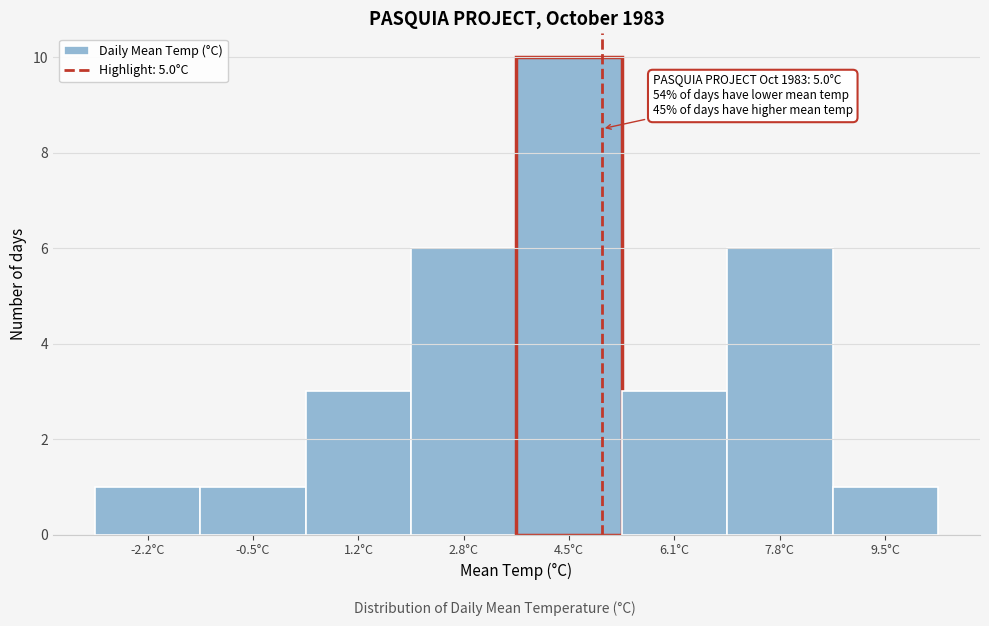

Over which range of the x-axis is the bar tallest?

3.6 to 5.4